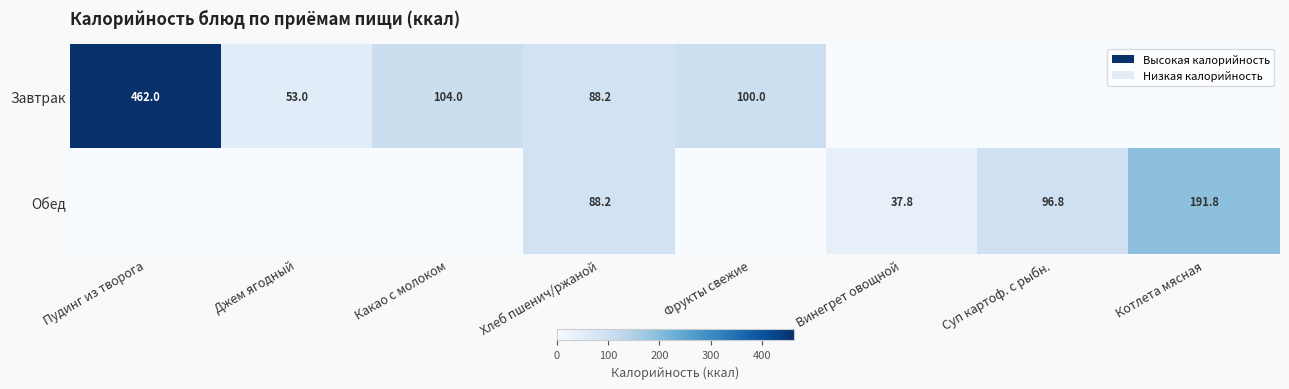

Is the value of Обед at Котлета мясная greater than the value of Завтрак at Пудинг из творога?

No